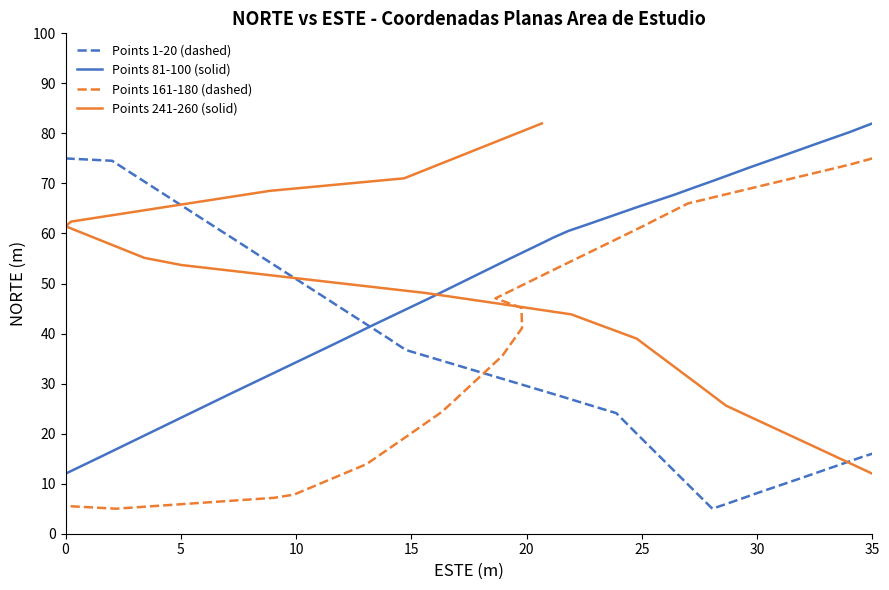

The value of Points 81-100 (solid) at 18 is 27.4. True or false?

False